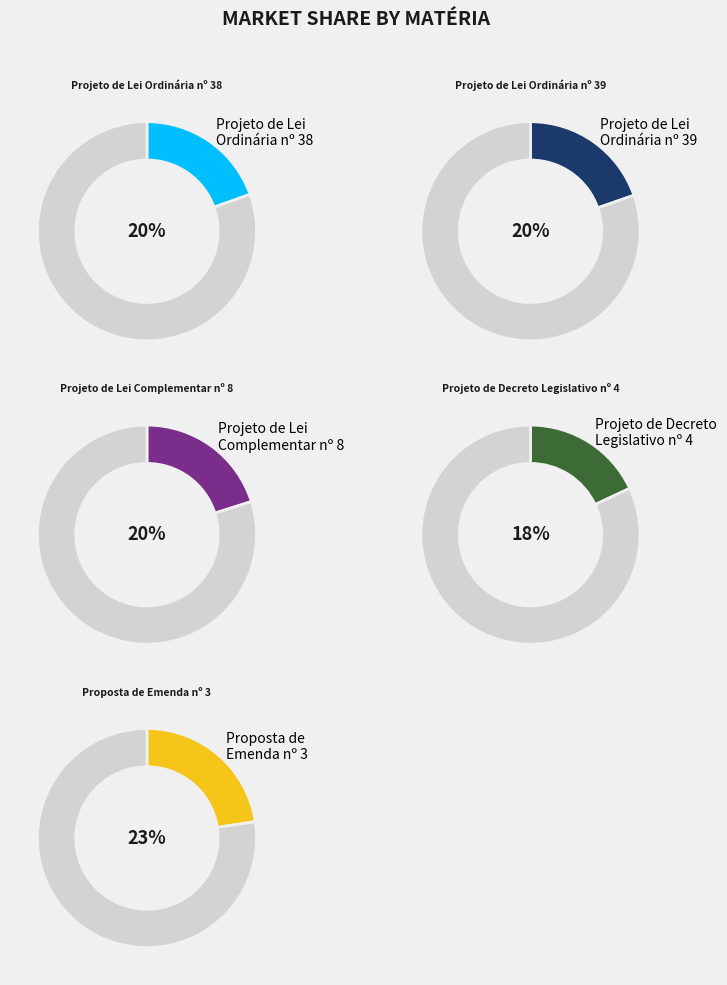

Does any single category account for the majority?

No